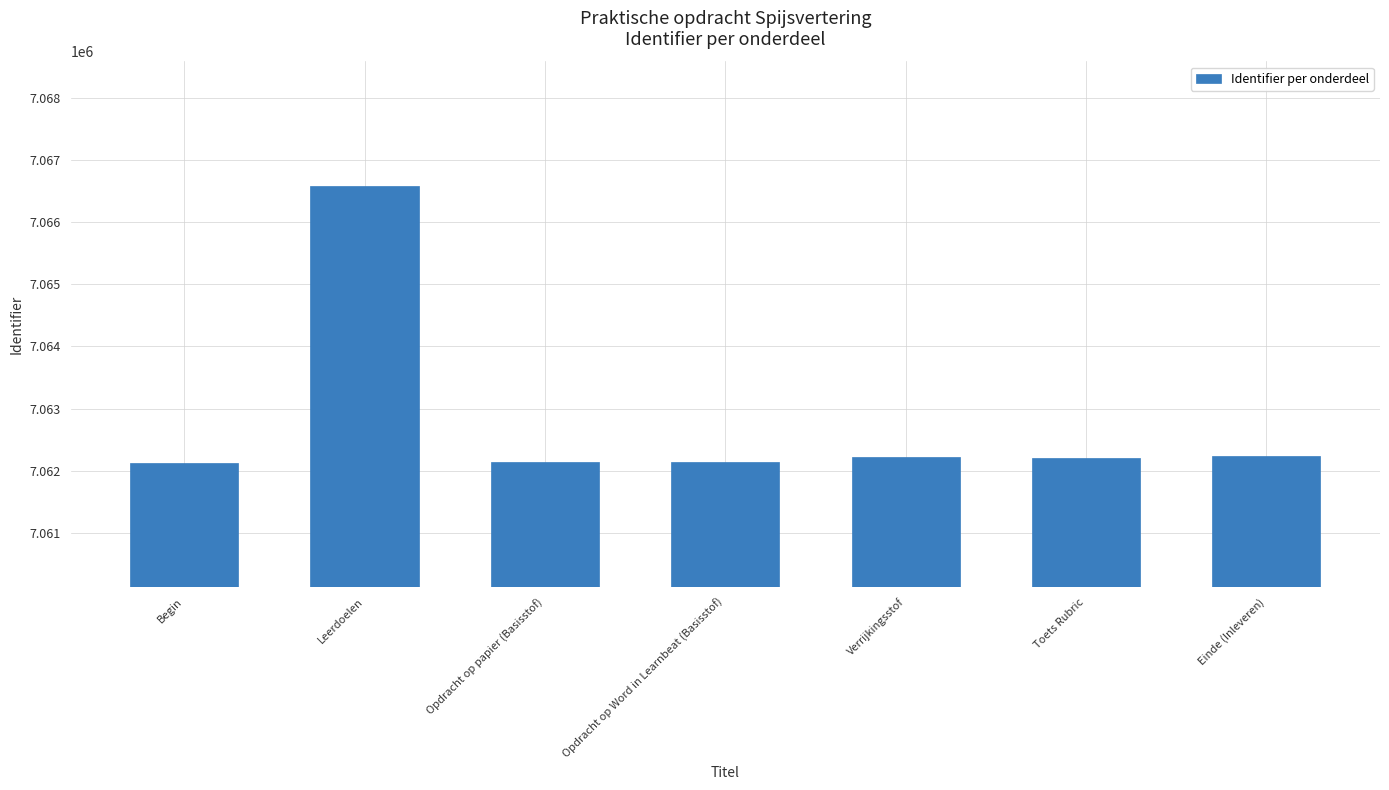

What is the average value?

7062807